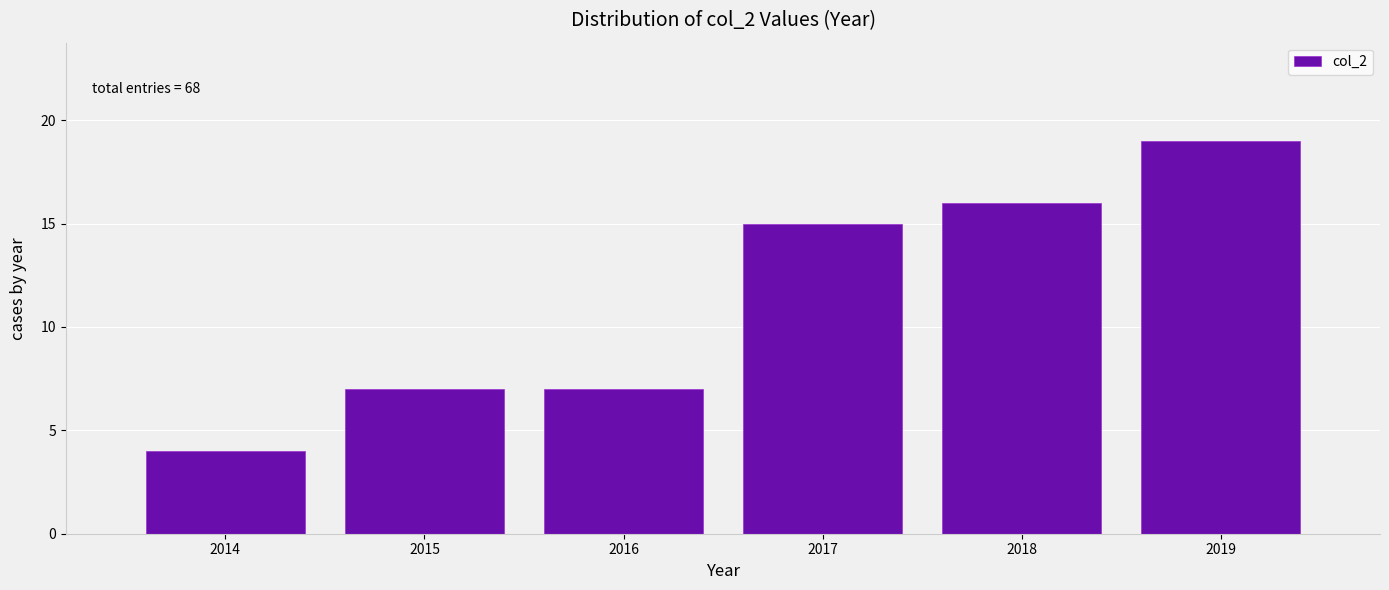

Which range on the x-axis has the tallest bar?

2018.5 to 2019.5